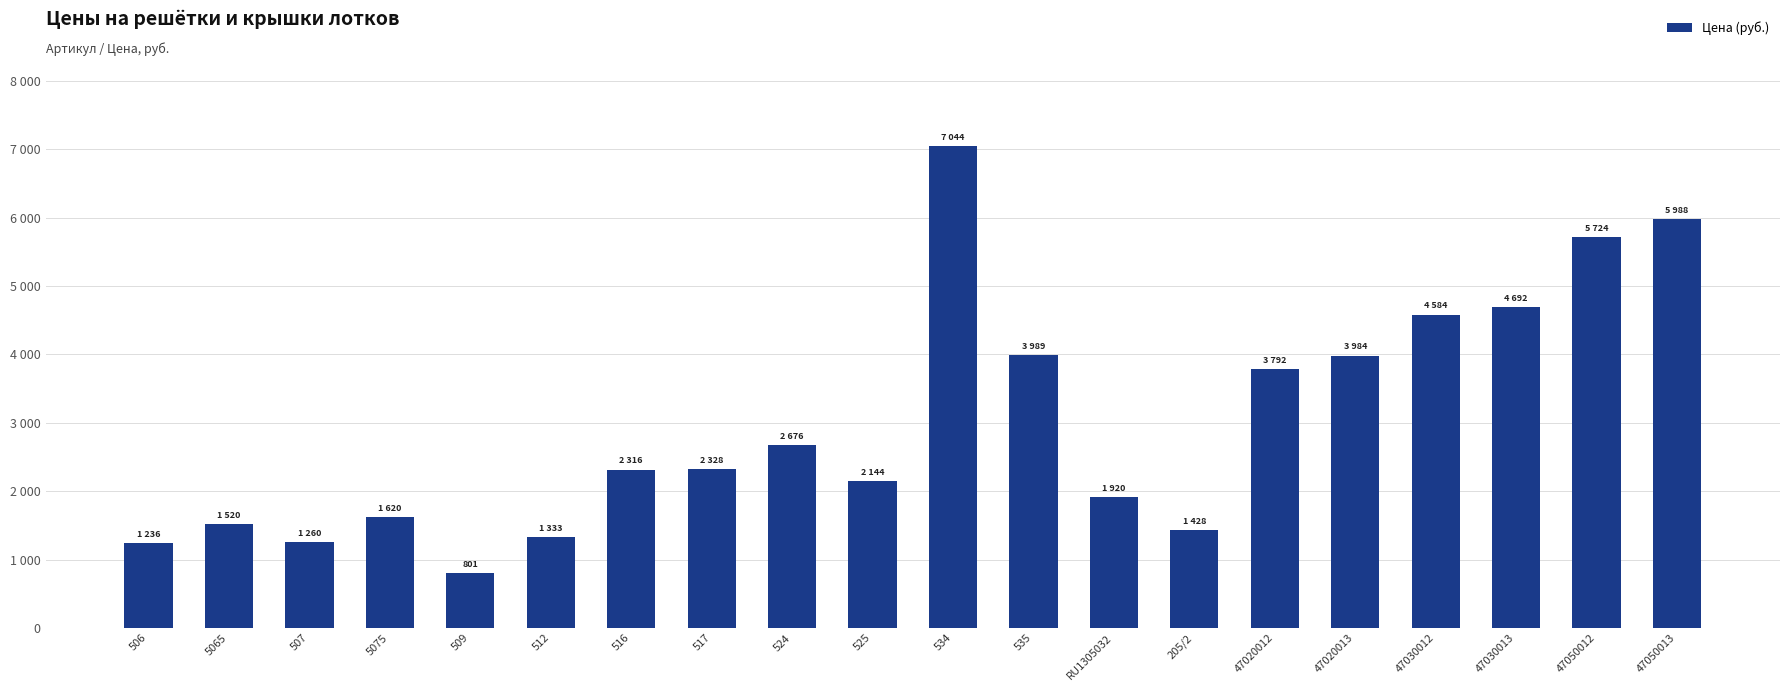

Are the bars horizontal?

No